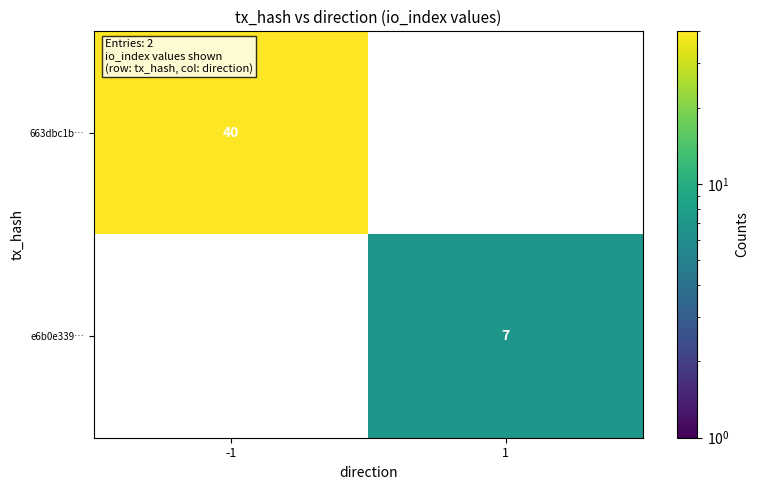

True or false: e6b0e339… has a value of 5 at 1.

False